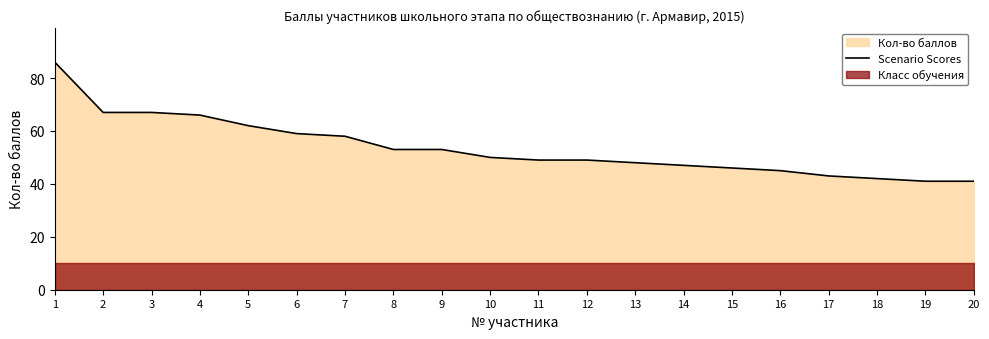

Which has a higher value, 3 or 10?

3